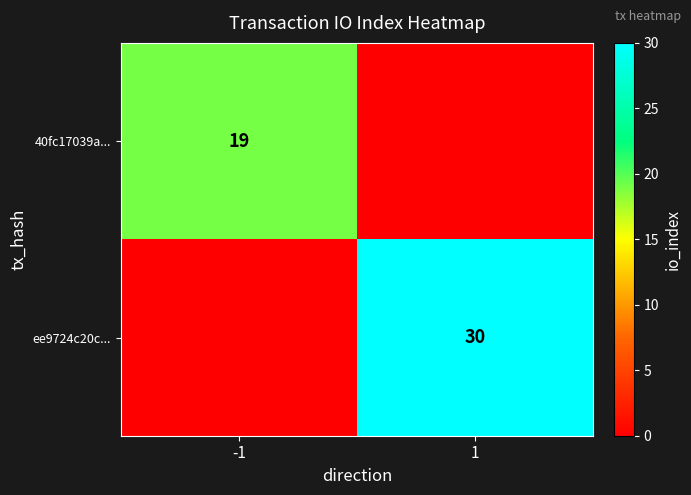

Is it true that ee9724c20c... equals 39 at 1?

False